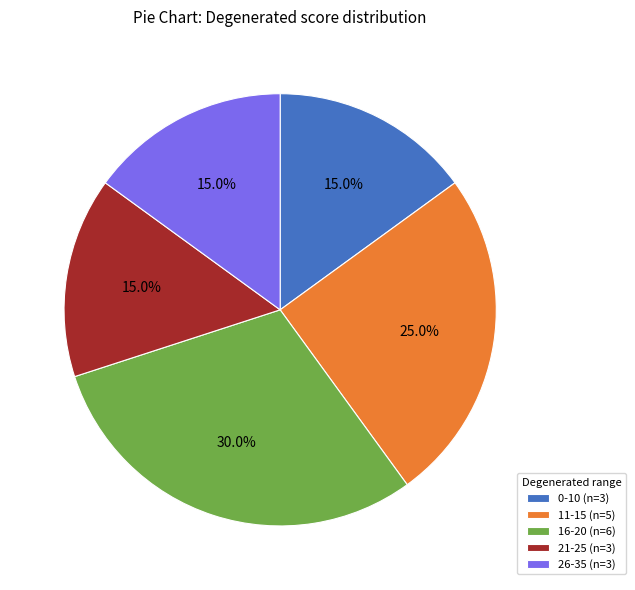

What is the ratio of the value at 21-25 (n=3) to the value at 11-15 (n=5)?

0.6